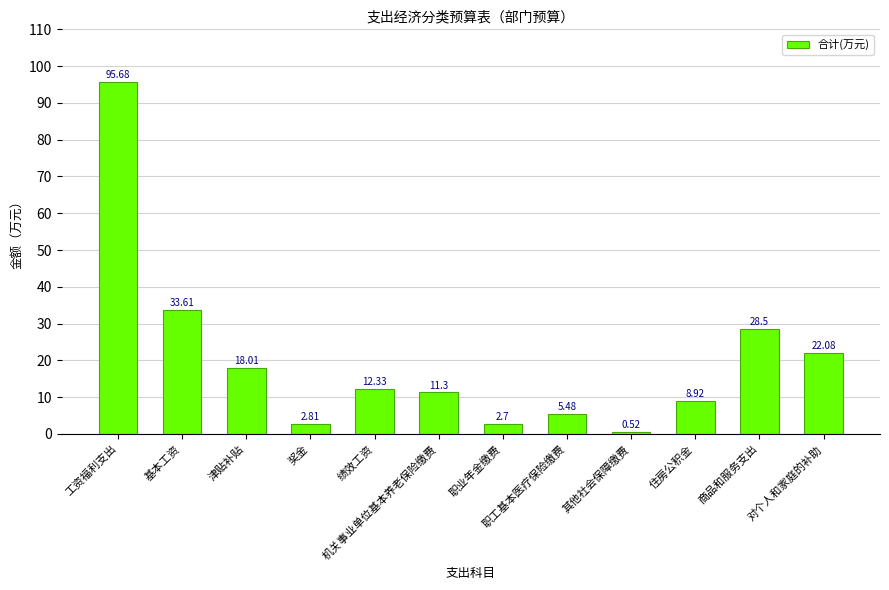

What position from the left is 机关事业单位基本养老保险缴费?

6